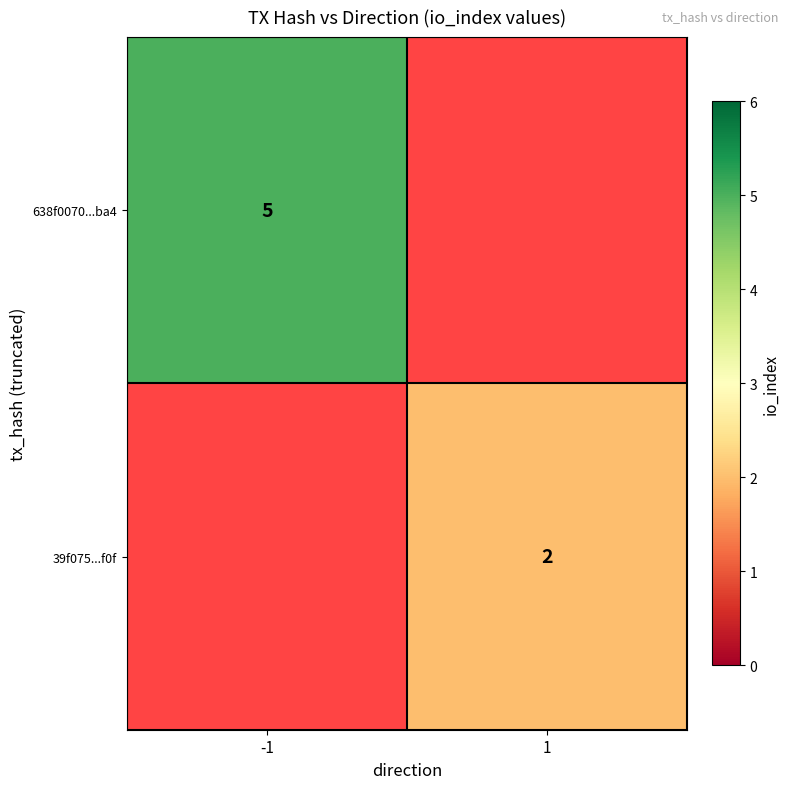

The value of 39f075...f0f at 1 is 2. True or false?

True